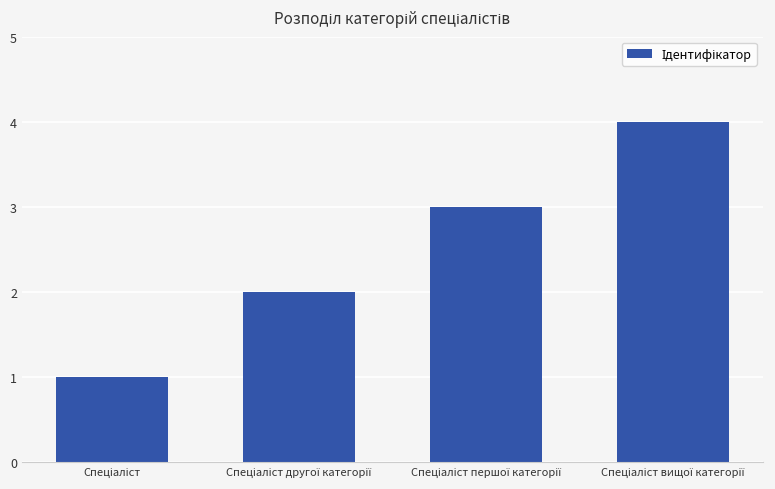

Are the bars grouped side by side (vs. stacked)?

No